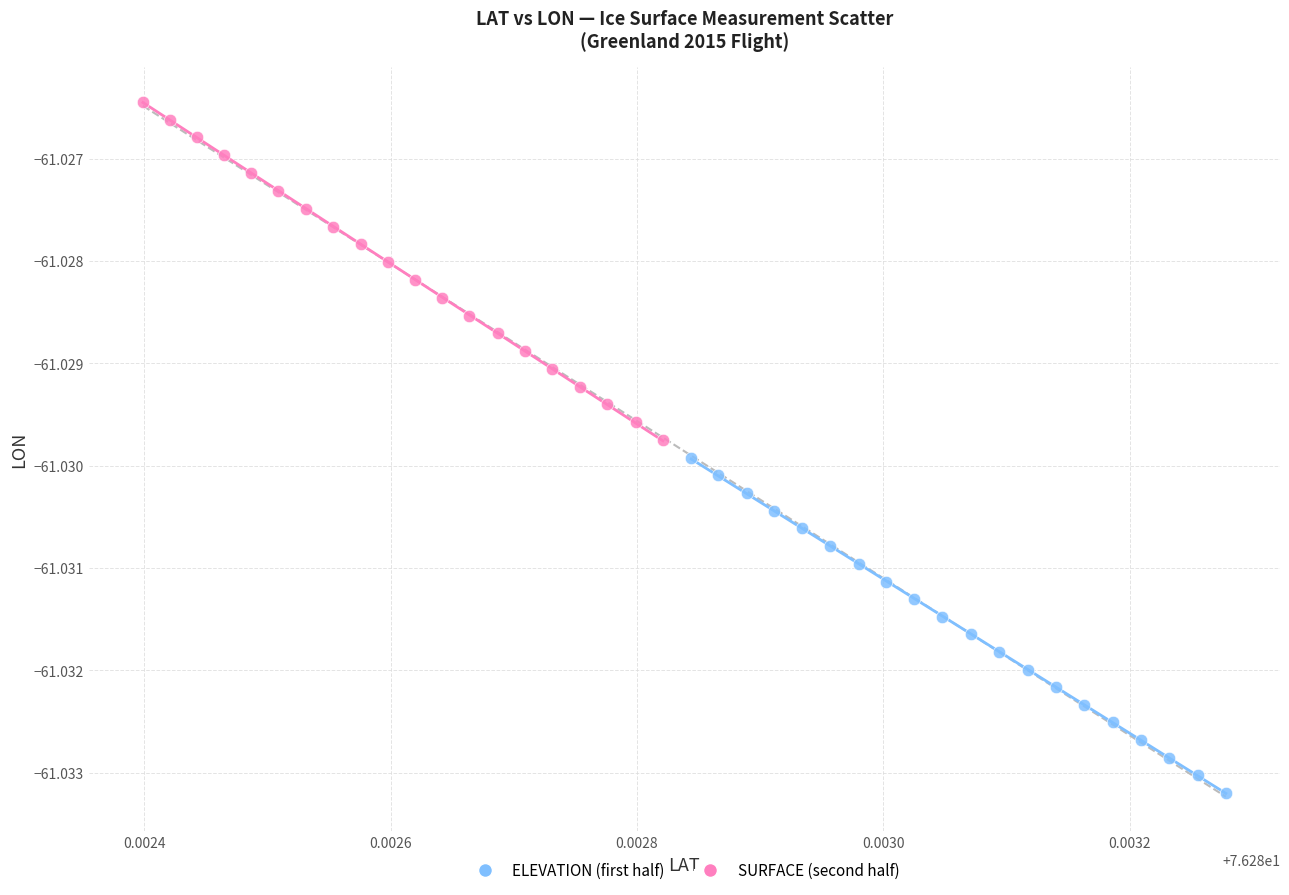

What are all the series names shown in the legend?

ELEVATION (first half), SURFACE (second half)